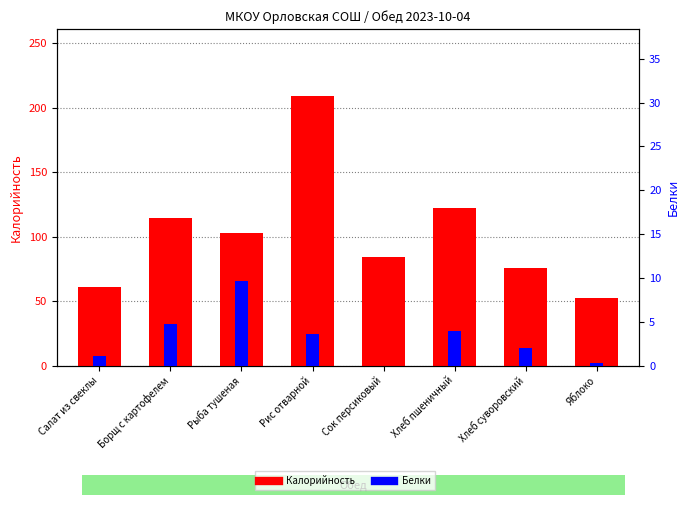

What is the maximum value for Белки?

9.6